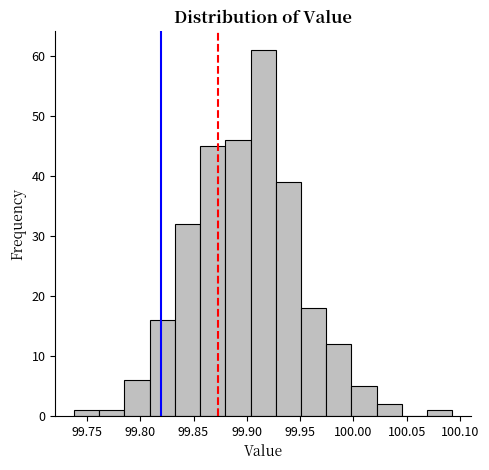

Reading left to right, list every bar in this chart as the range it spans on the x-axis followed by its height. Neither the bar edges nor the heights are printed on the chart, so give them approximately, as read against the axes.

99.740 to 99.760: 1
99.760 to 99.785: 1
99.785 to 99.810: 6
99.810 to 99.835: 16
99.835 to 99.855: 32
99.855 to 99.880: 45
99.880 to 99.905: 46
99.905 to 99.925: 61
99.925 to 99.950: 39
99.950 to 99.975: 18
99.975 to 100.000: 12
100.000 to 100.020: 5
100.020 to 100.045: 2
100.045 to 100.070: 0
100.070 to 100.095: 1